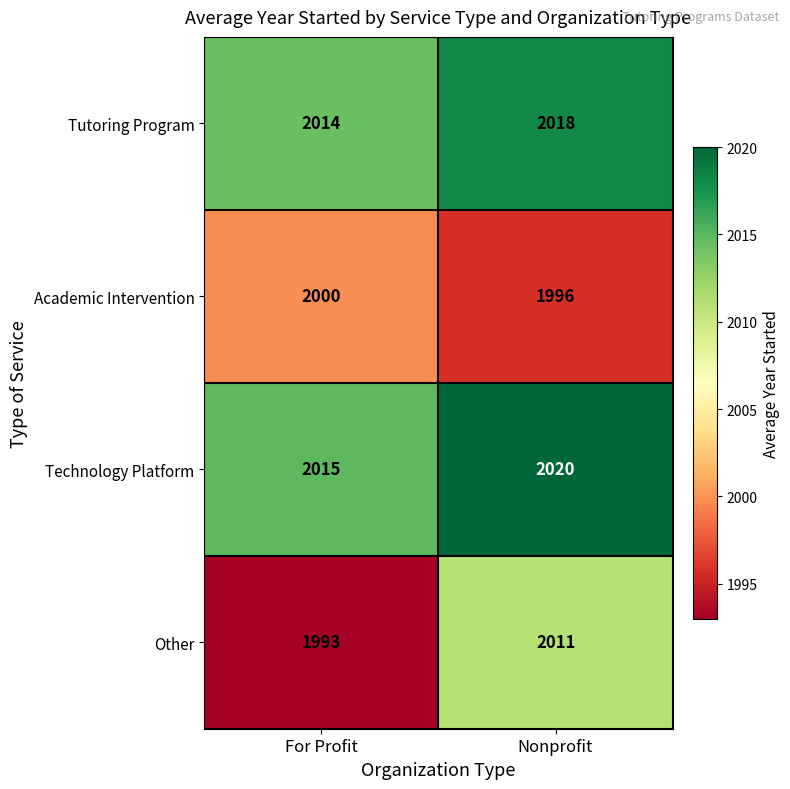

How many series are shown in this chart?

4